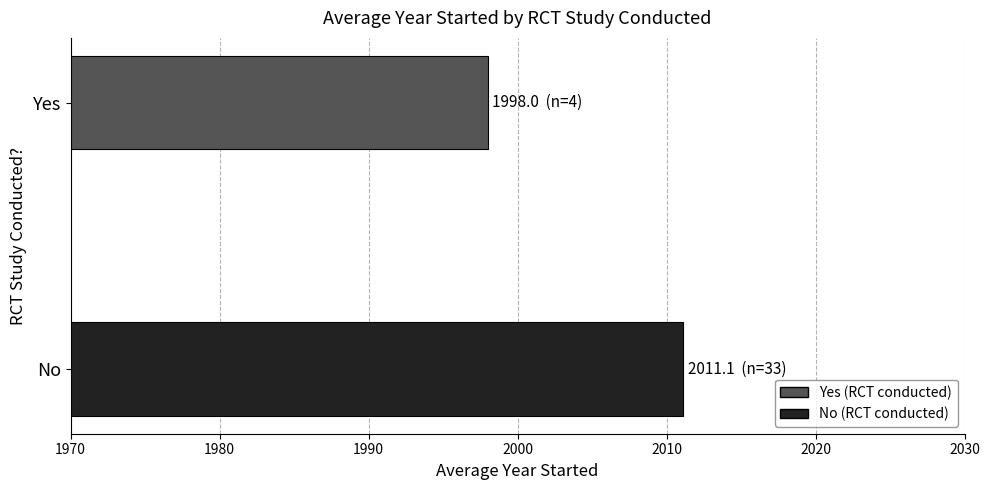

What is the average value?

2004.6